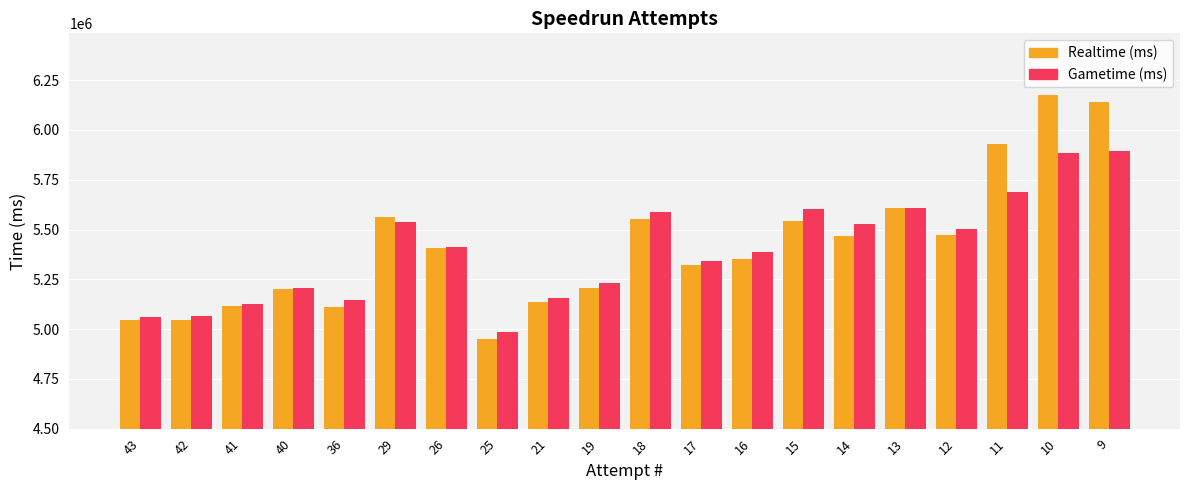

The value of Realtime (ms) at 16 is 3492258. True or false?

False